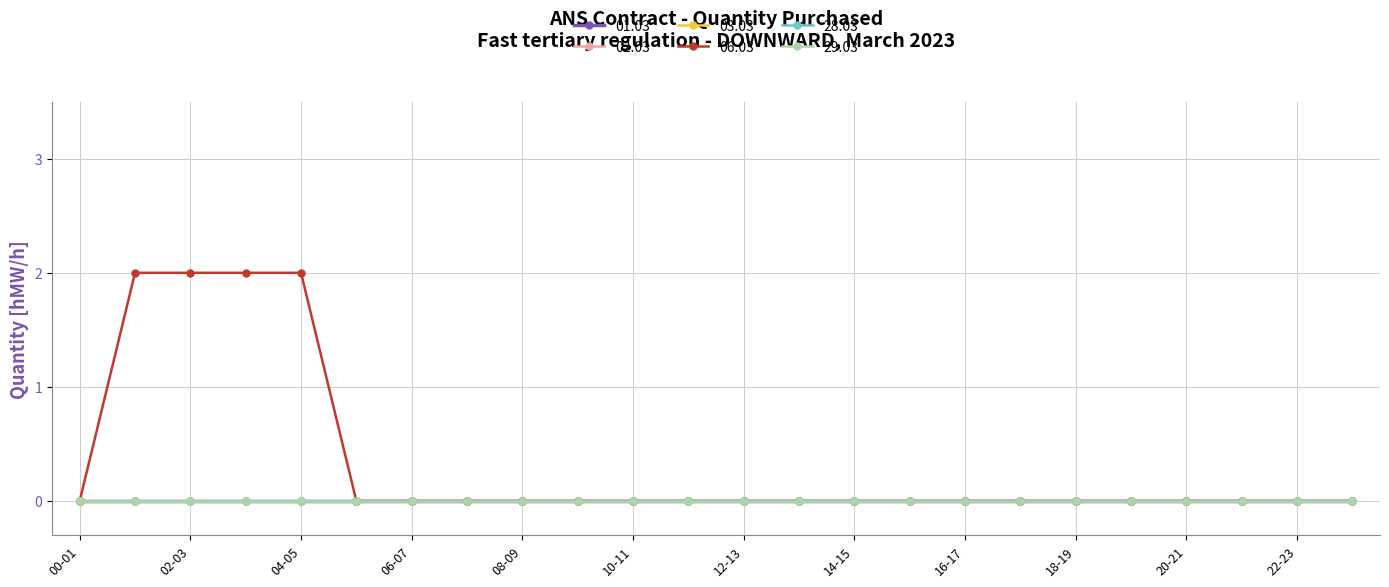

List the series in order of their peak value, highest first.

06.03, 01.03, 02.03, 03.03, 28.03, 29.03